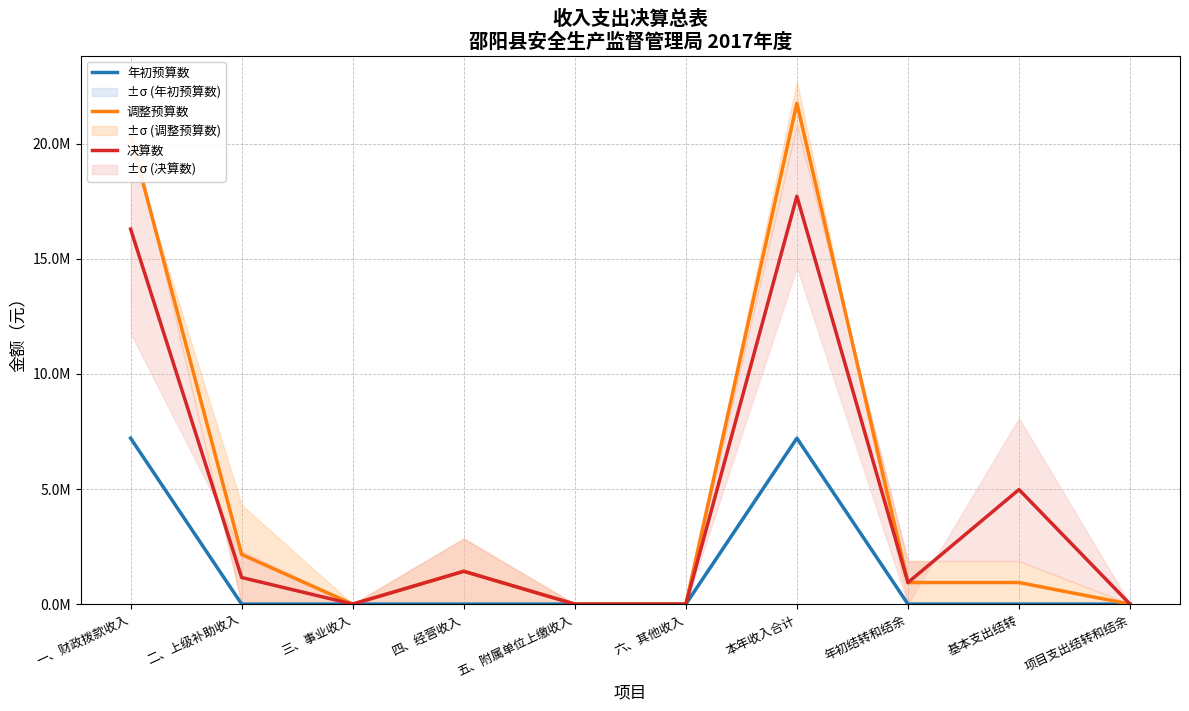

True or false: 年初预算数 has a value of -2421006.7 at 六、其他收入.

False